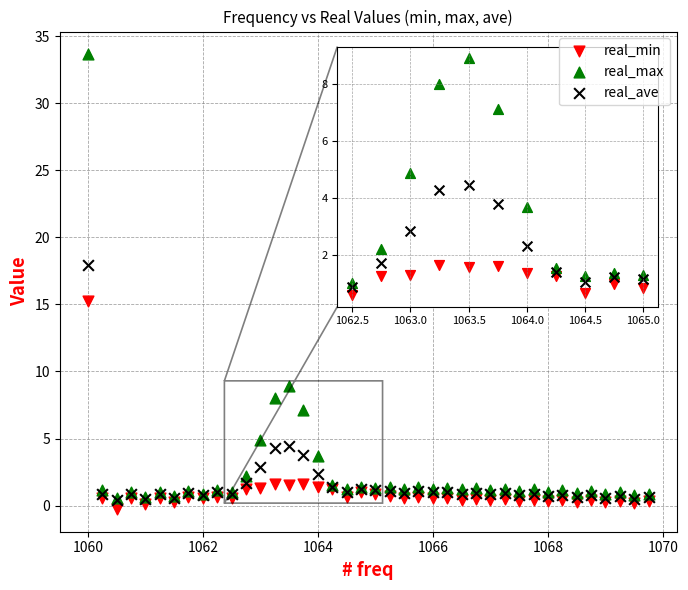

Across all series, what Y value is closest to 16?

15.2